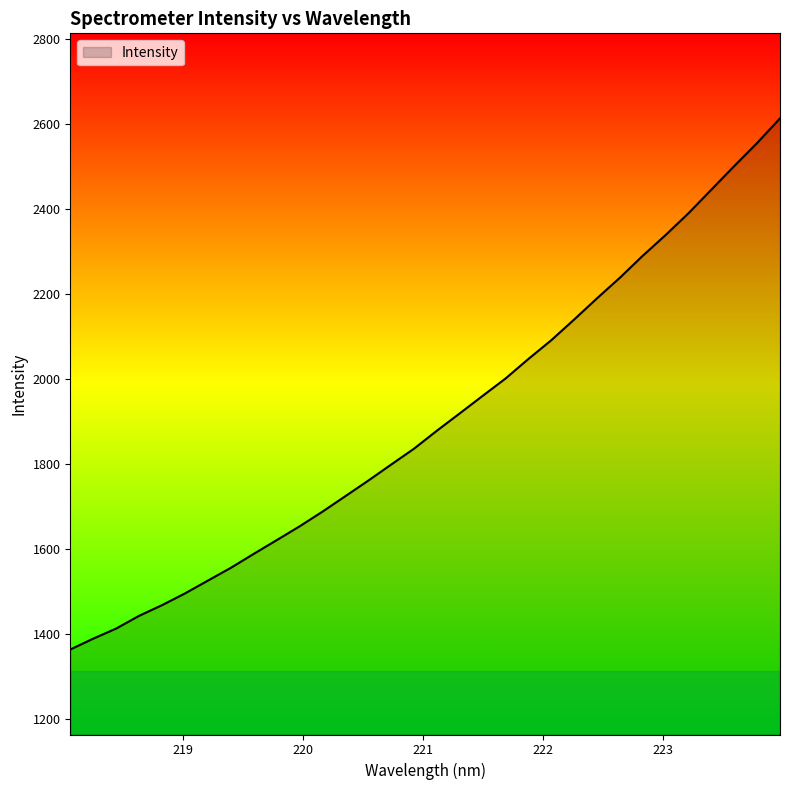

What is the greatest value displayed?

2613.9